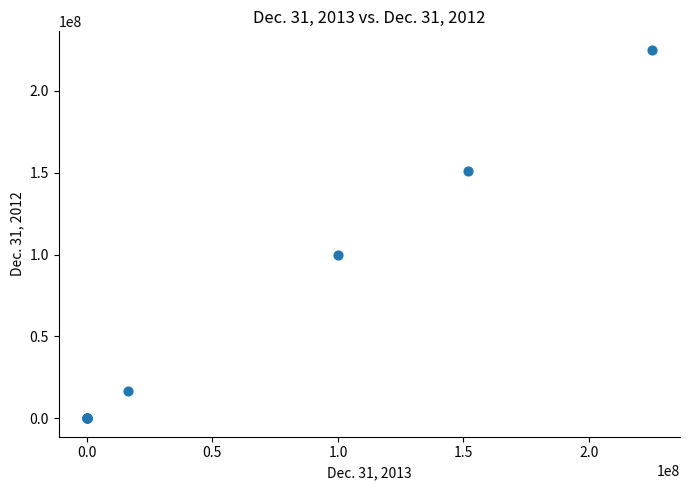

What Y value in the scatter plot is closest to 112500000?

100000000.0